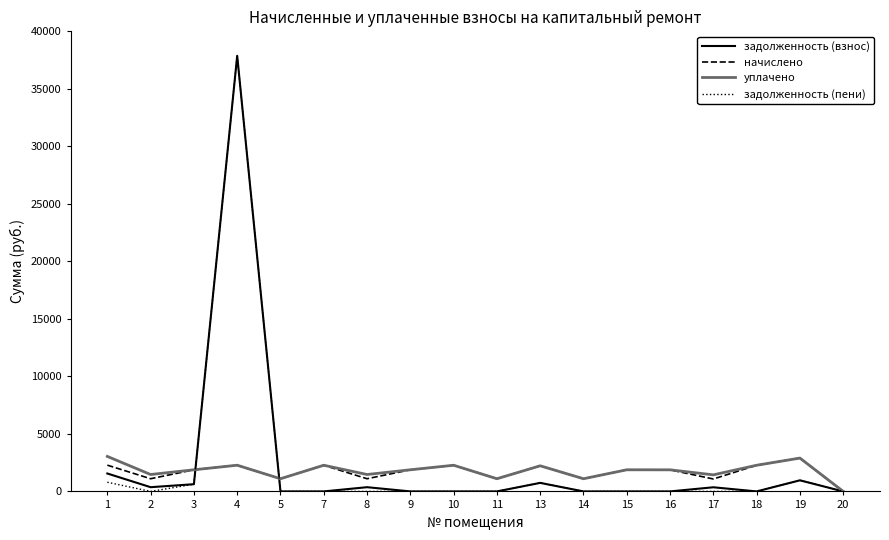

Which series has the largest range (max minus min)?

задолженность (взнос)